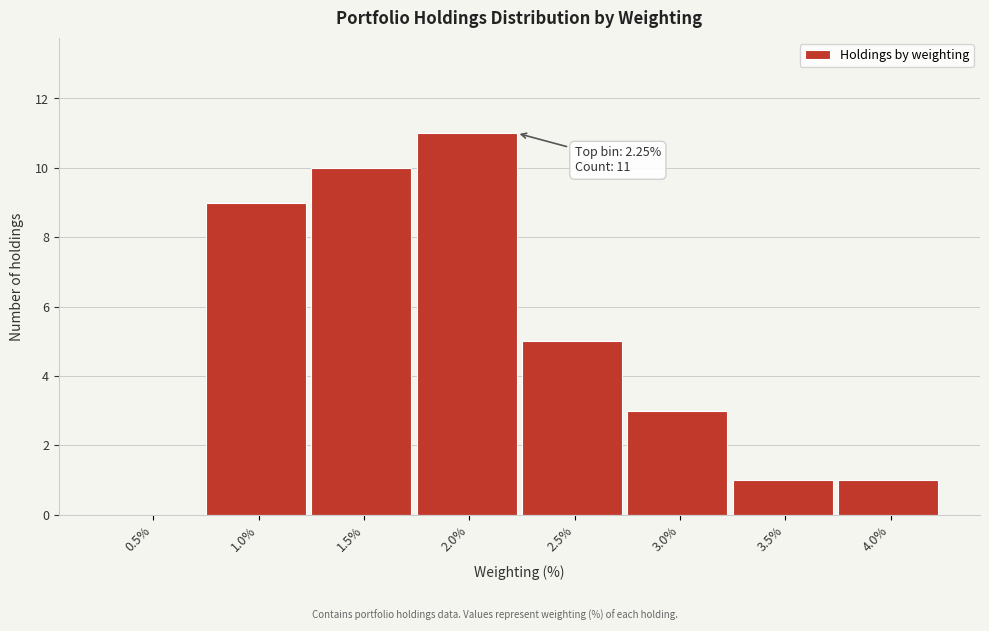

Reading right to left, transcribe all the data shown in this chart.

4.0%=1	3.5%=1	3.0%=3	2.5%=5	2.0%=11	1.5%=10	1.0%=9	0.5%=0